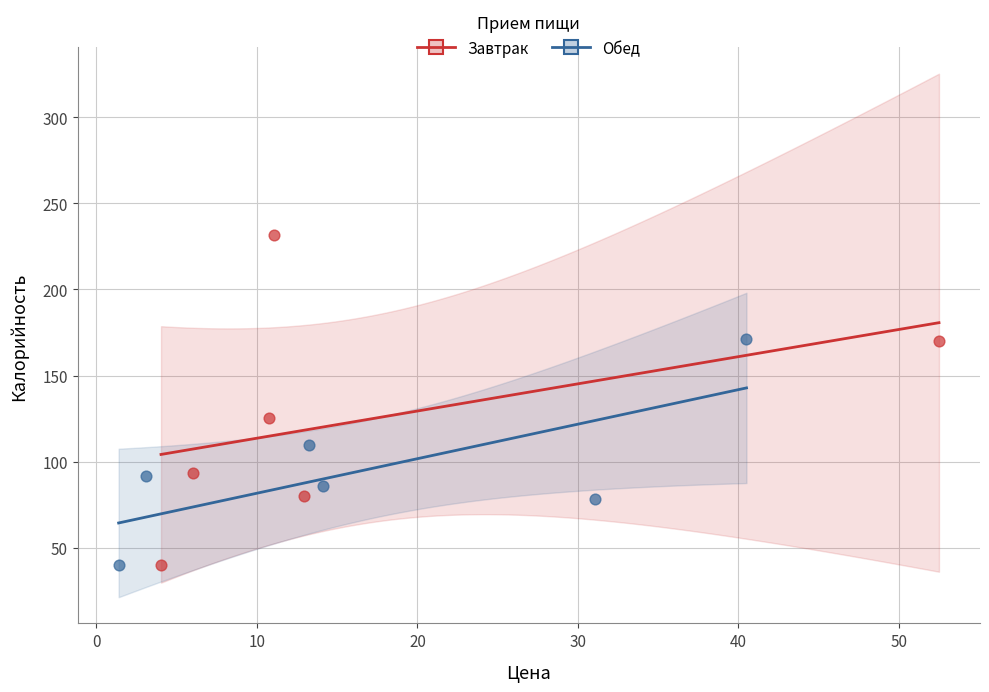

Which series reaches the maximum Y coordinate?

Завтрак